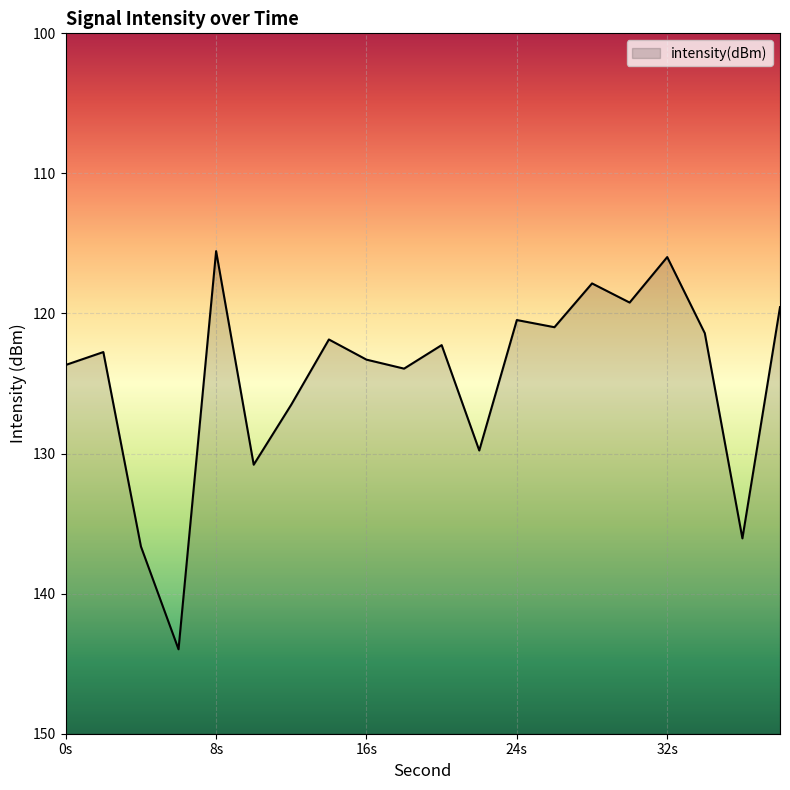

What is the maximum value shown in the chart?

-115.5